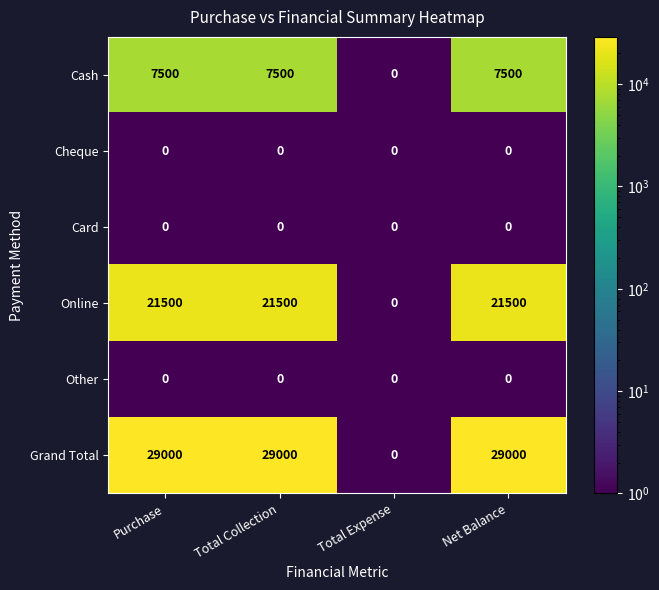

Reading right to left, what are all the values shown in this chart?

Cash: 7500	0	7500	7500
Cheque: 0	0	0	0
Card: 0	0	0	0
Online: 21500	0	21500	21500
Other: 0	0	0	0
Grand Total: 29000	0	29000	29000